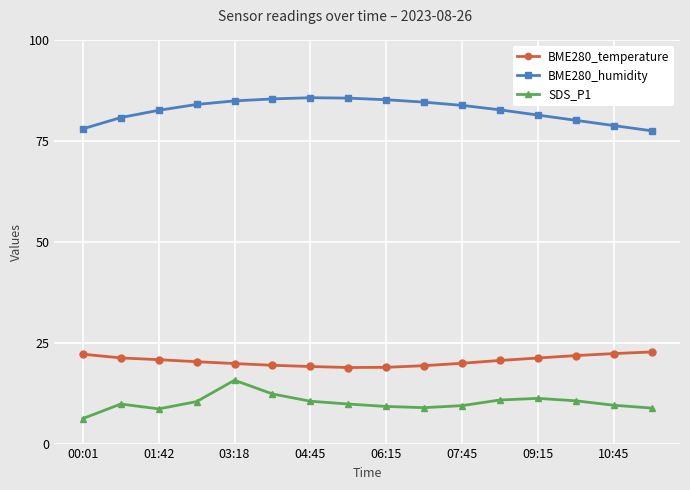

Does the chart have visible grid lines?

Yes